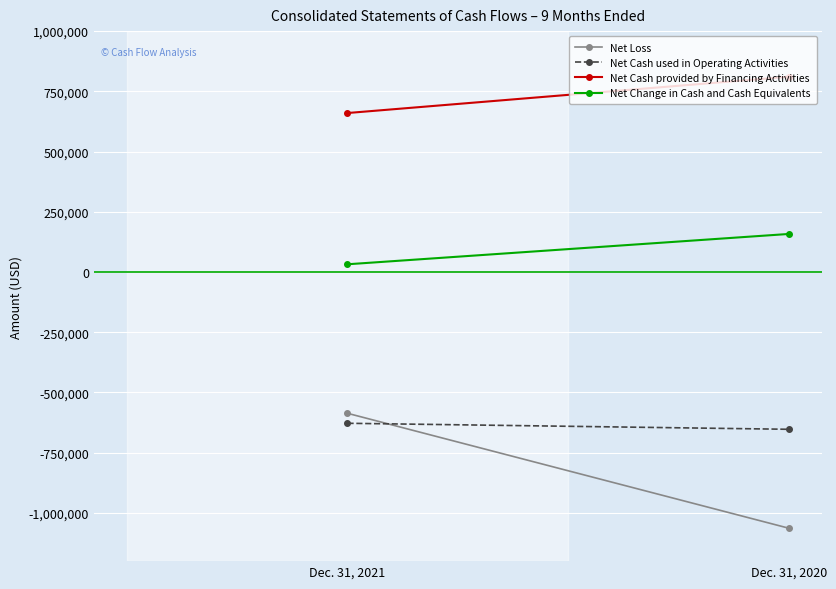

What is the value of the Net Change in Cash and Cash Equivalents point at the 2nd from the left?

158019